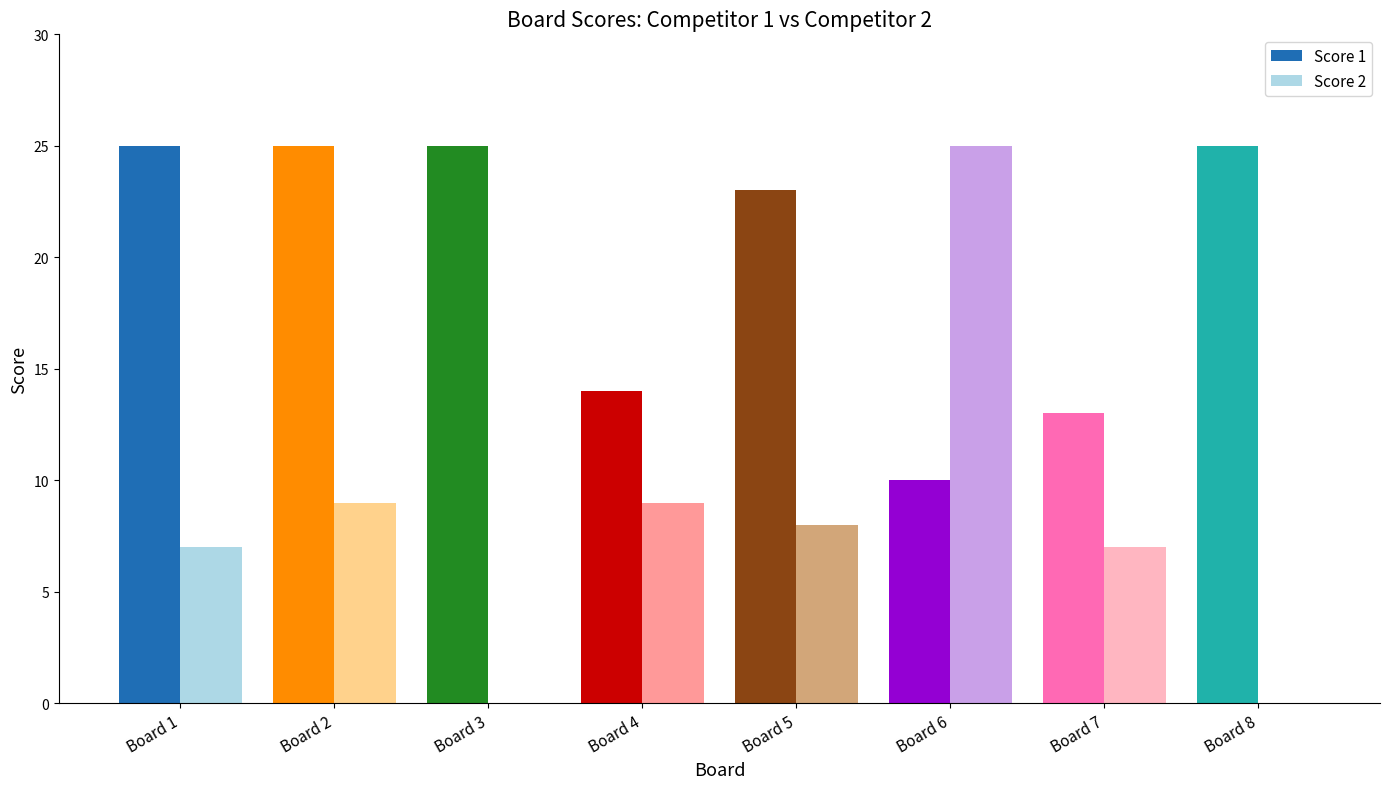

What is the value of the Score 1 bar at the 8th from the left?

25